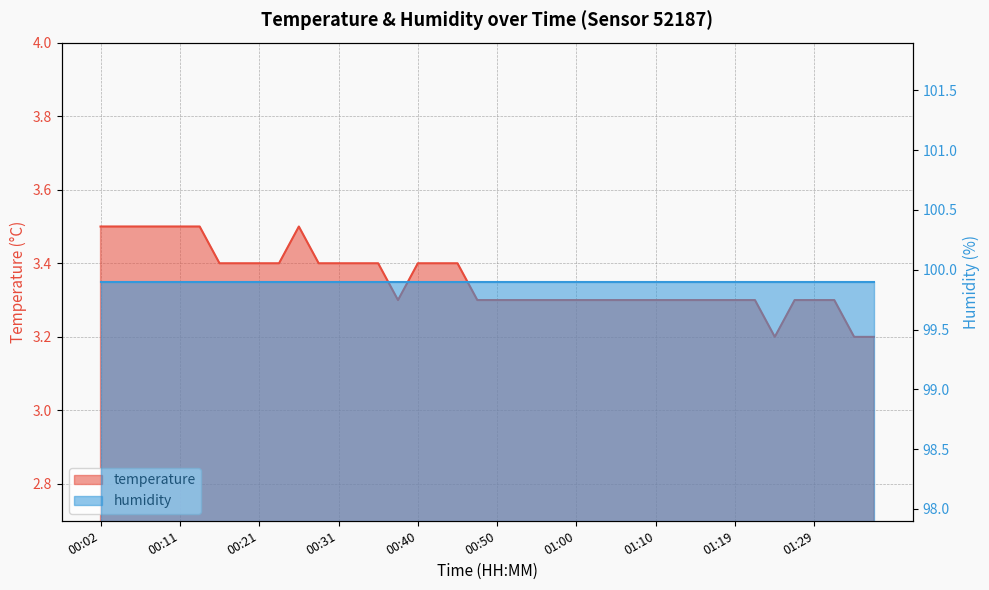

What is the change in value from 00:06 to 01:07?

-0.2